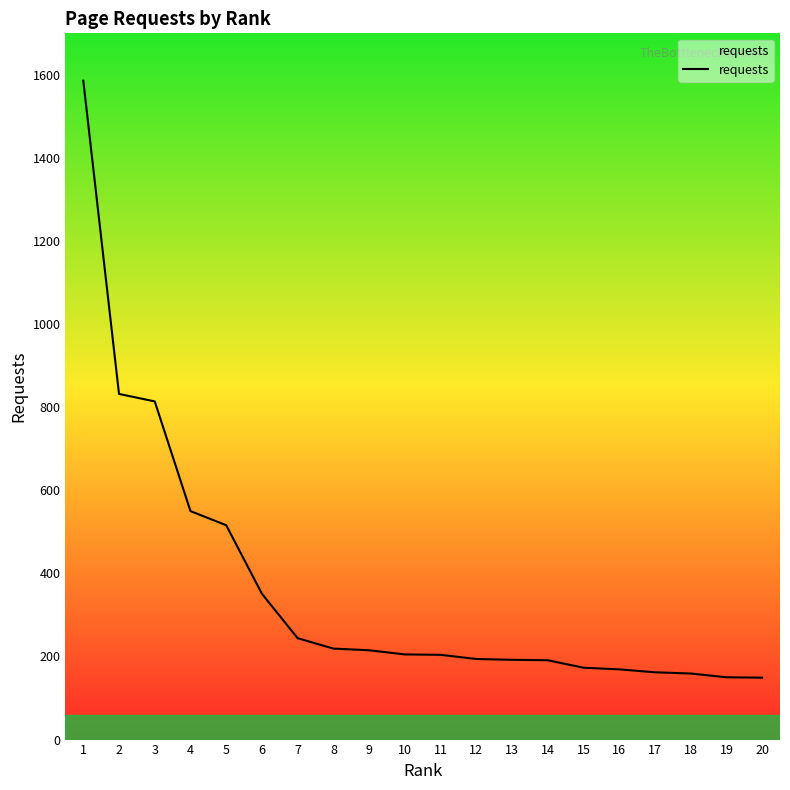

Where does the data first go above 205?

1